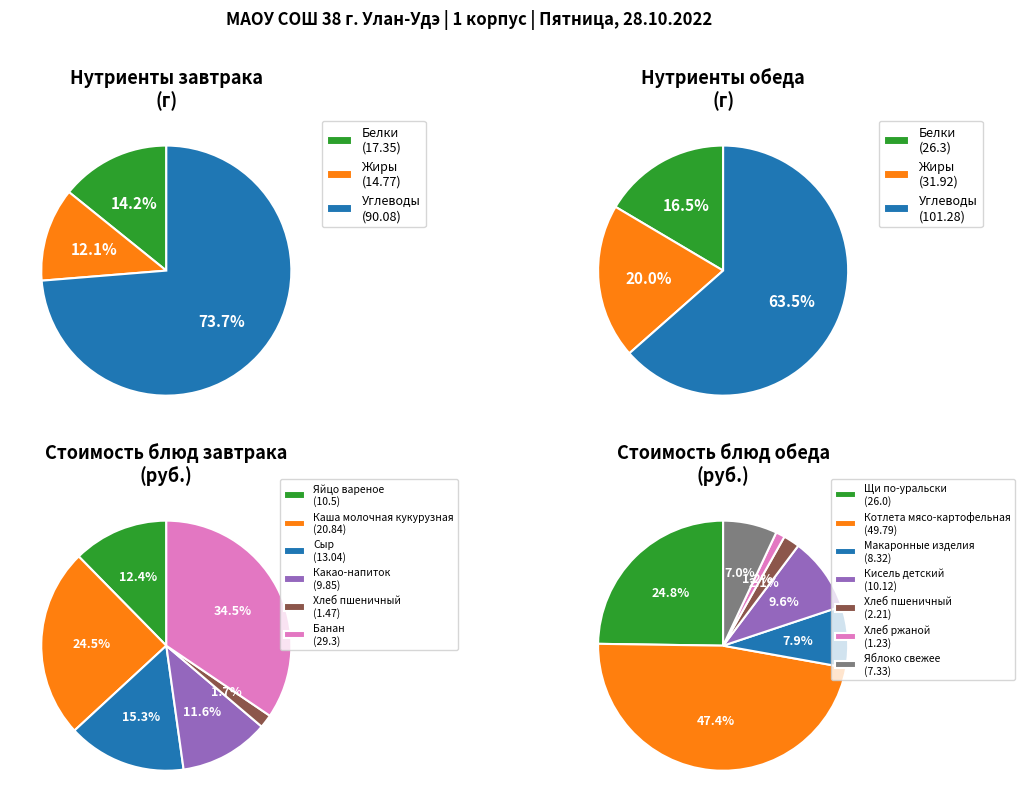

What is the ratio of the value at Завтрак to the value at Обед?

0.7